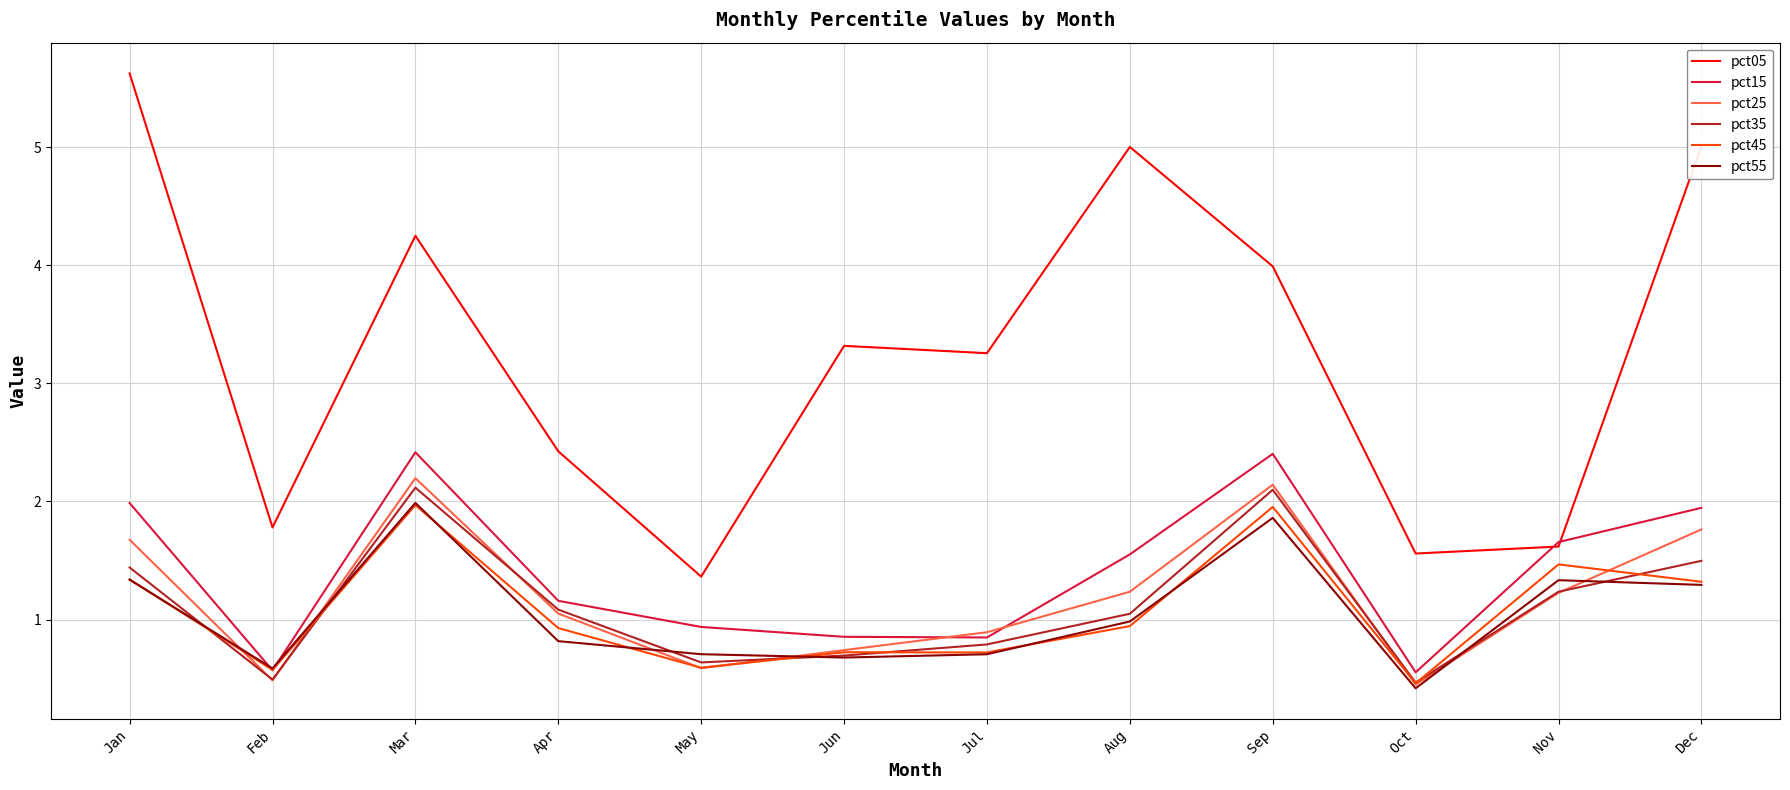

Which label corresponds to the largest value in the chart?

Jan